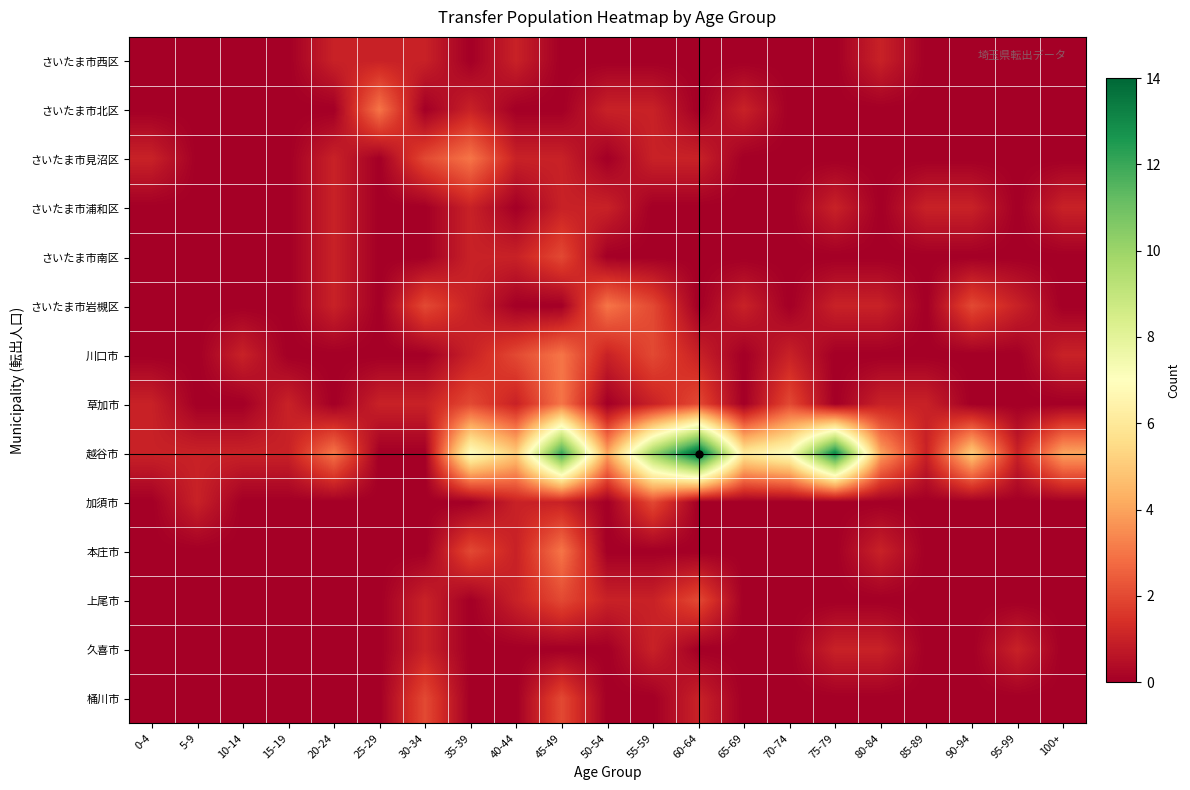

At which category is the sum across all series the highest?

45-49